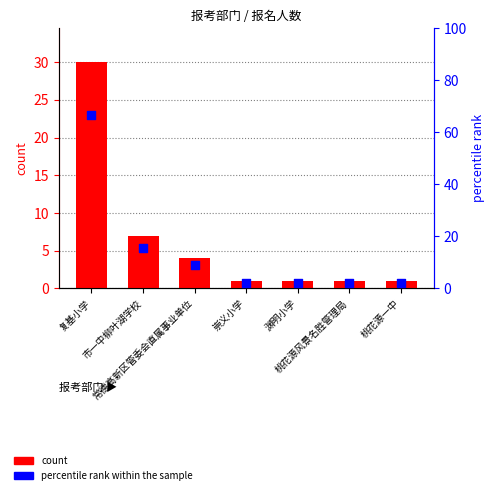

Which series reaches the maximum Y coordinate?

percentile rank within the sample